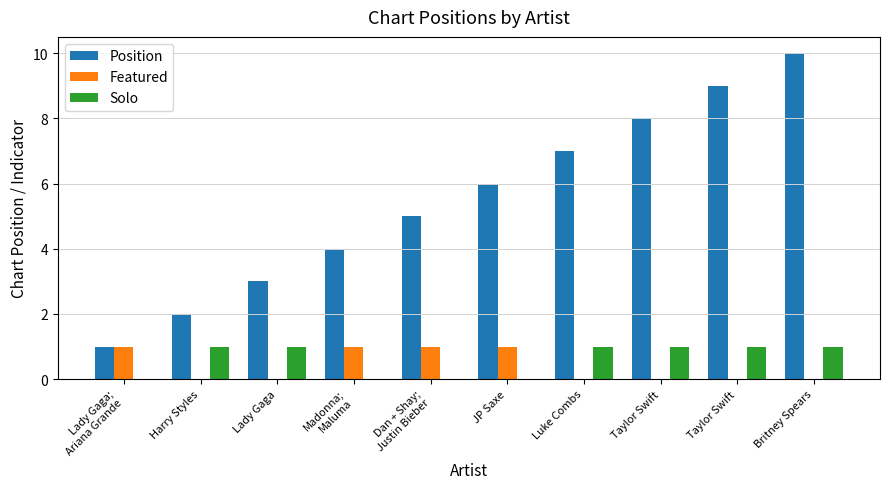

How many data points does each series have?

10